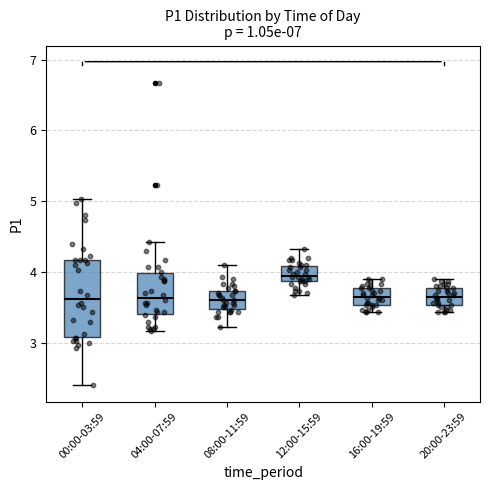

Where is the lower edge of the box for 08:00-11:59 on the y-axis? The values are not printed on the chart, so give them approximately, as read against the axis.

3.5